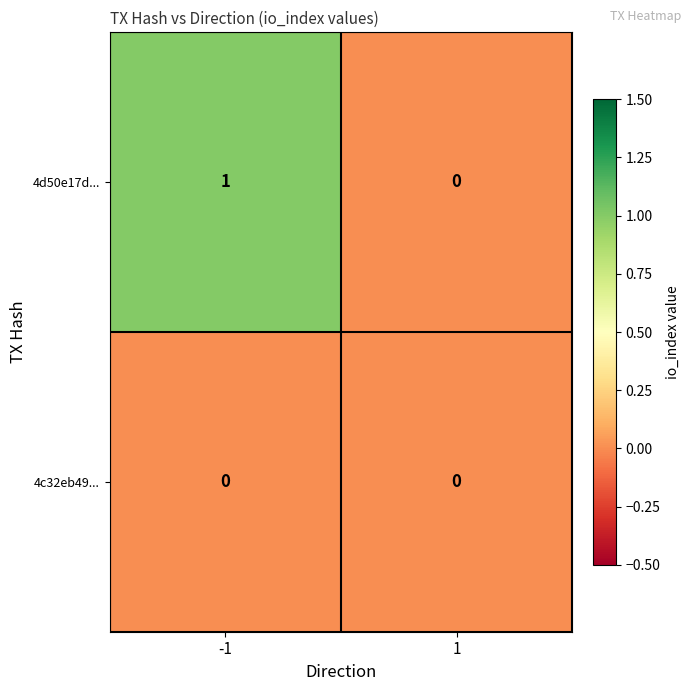

Which series has the largest total across all categories?

4d50e17d...